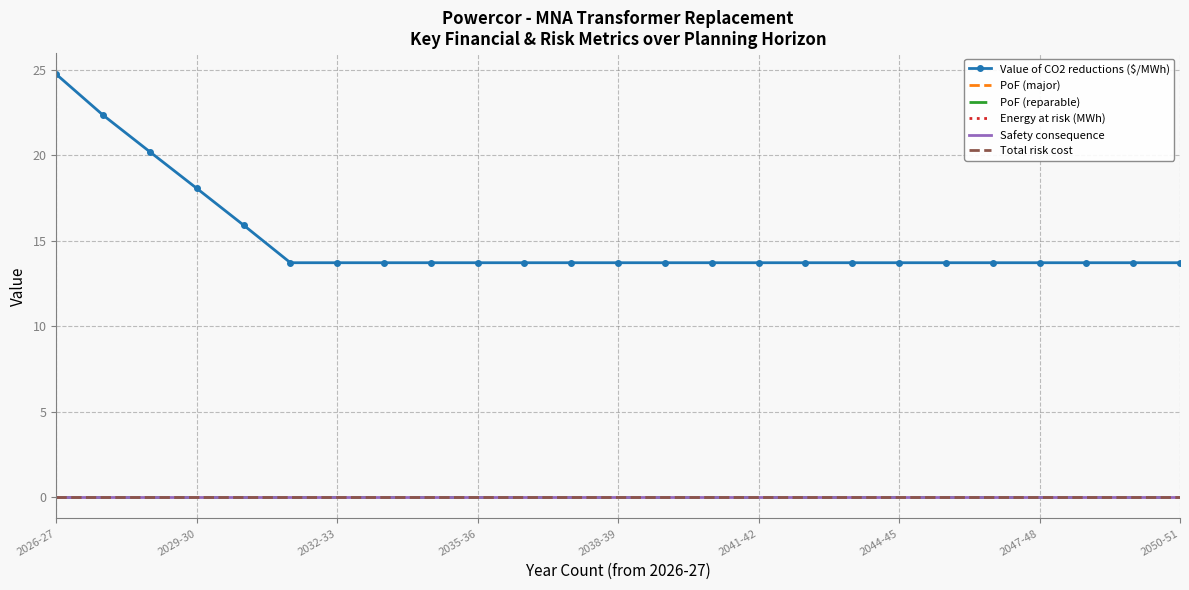

True or false: Value of CO2 reductions ($/MWh) has more than 1 interior local peaks.

False